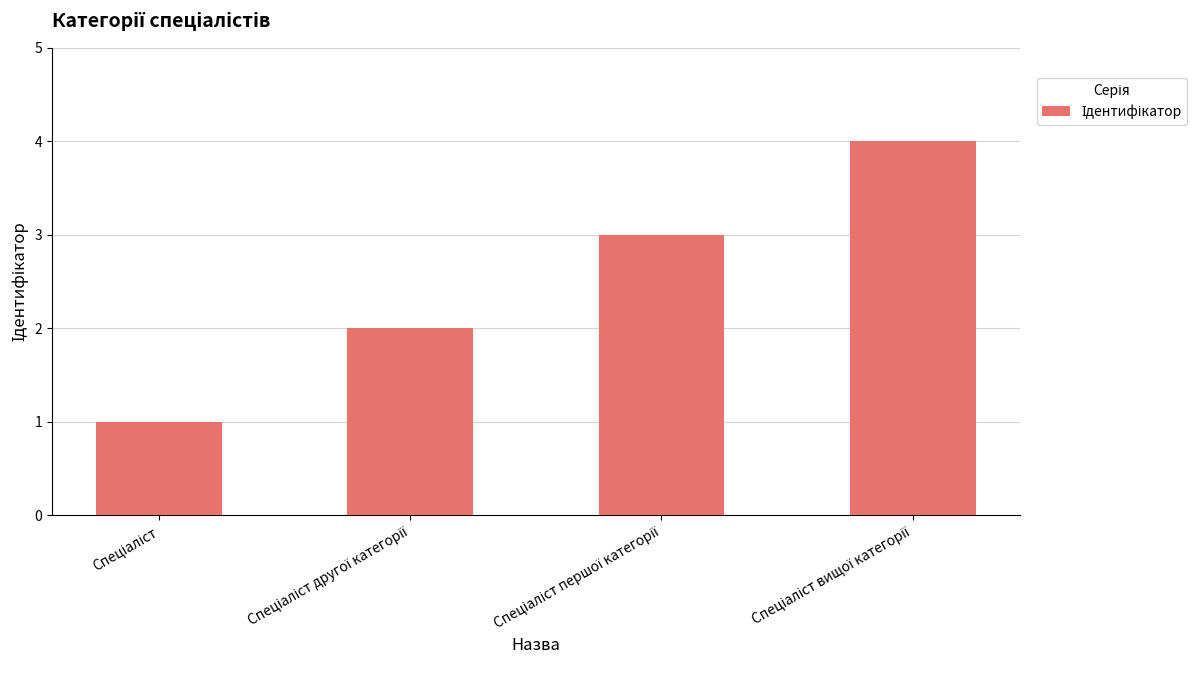

What is the sum of all values?

10